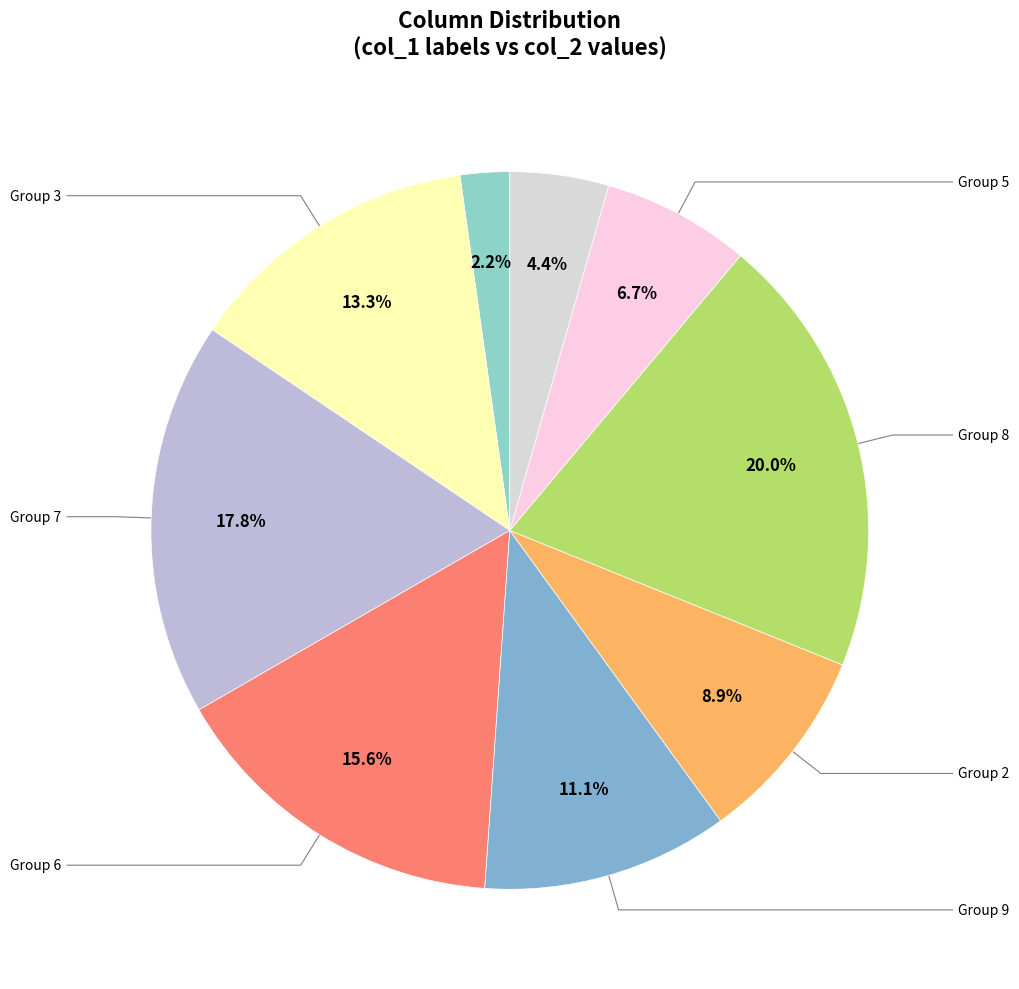

Count the number of slices in the pie.

9